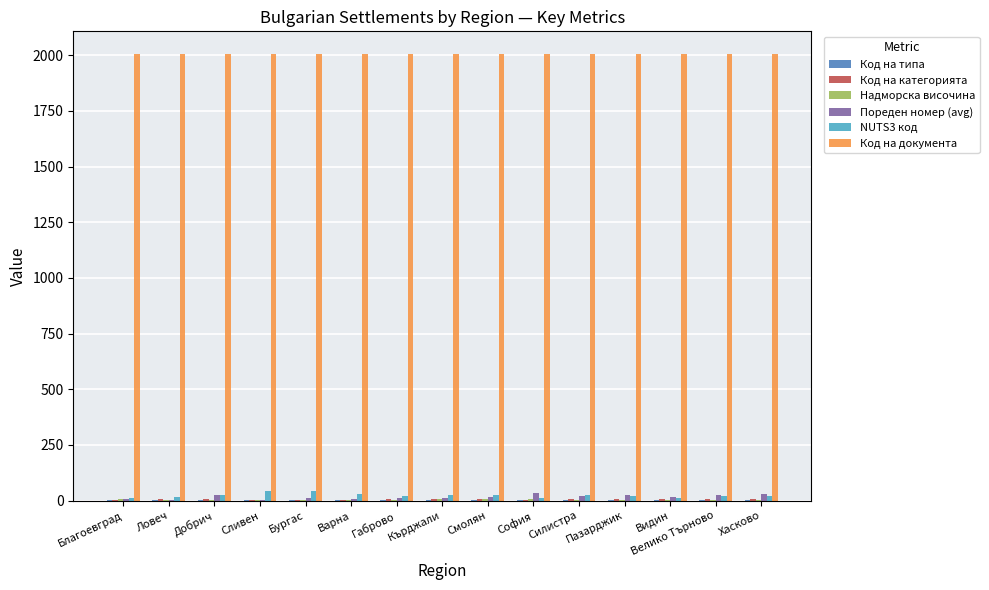

Which series has the largest total across all categories?

Код на документа